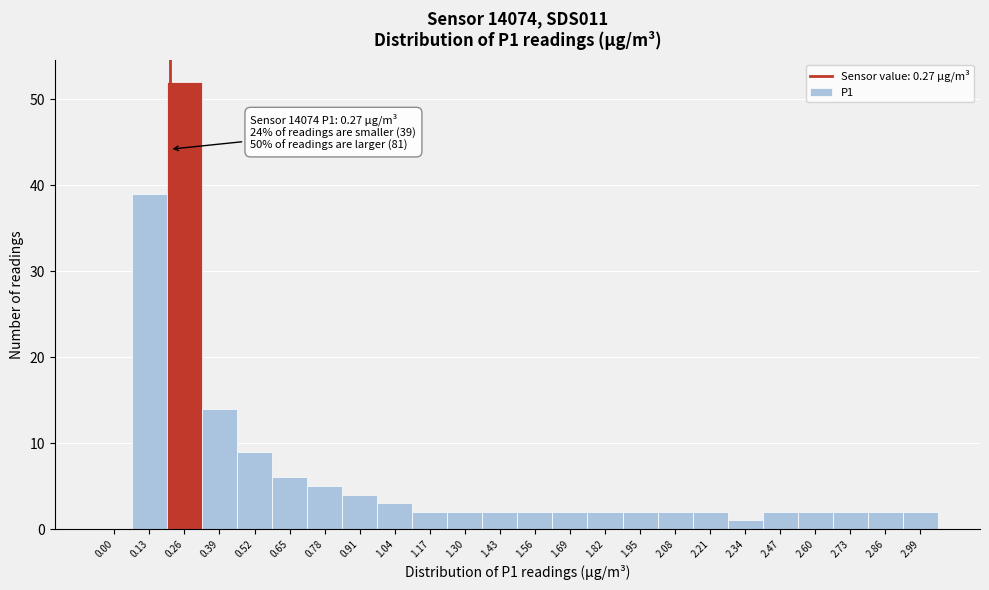

Reading left to right, transcribe all the data shown in this chart.

0.00=0	0.13=39	0.26=52	0.39=14	0.52=9	0.65=6	0.78=5	0.91=4	1.04=3	1.17=2	1.30=2	1.43=2	1.56=2	1.69=2	1.82=2	1.95=2	2.08=2	2.21=2	2.34=1	2.47=2	2.60=2	2.73=2	2.86=2	2.99=2